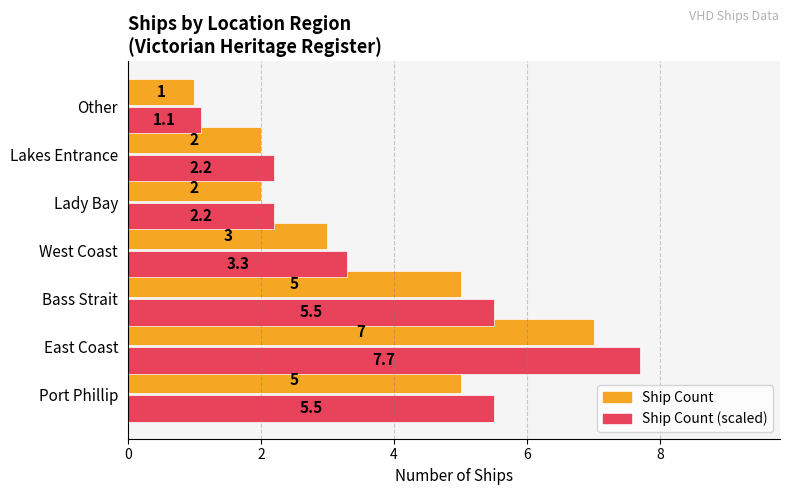

Which category has the highest value across all series?

East Coast